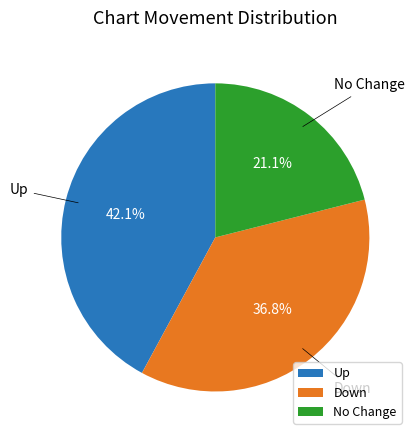

Rank the categories by value from lowest to highest.

No Change, Down, Up